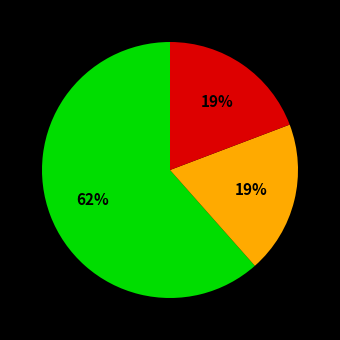

Does any single category account for the majority?

Yes